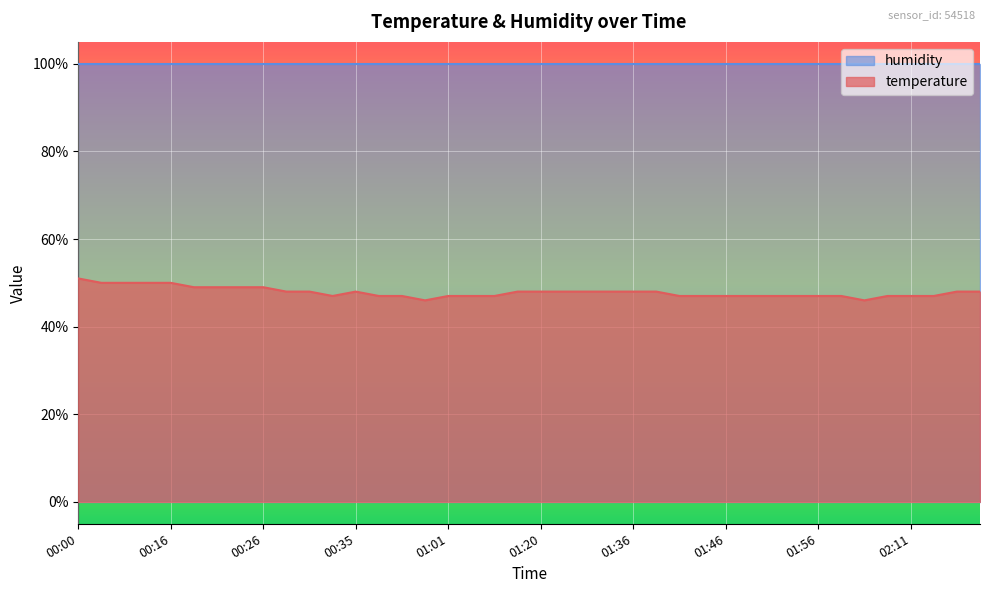

The chart shows a value of 49.0 at 00:23. True or false?

True